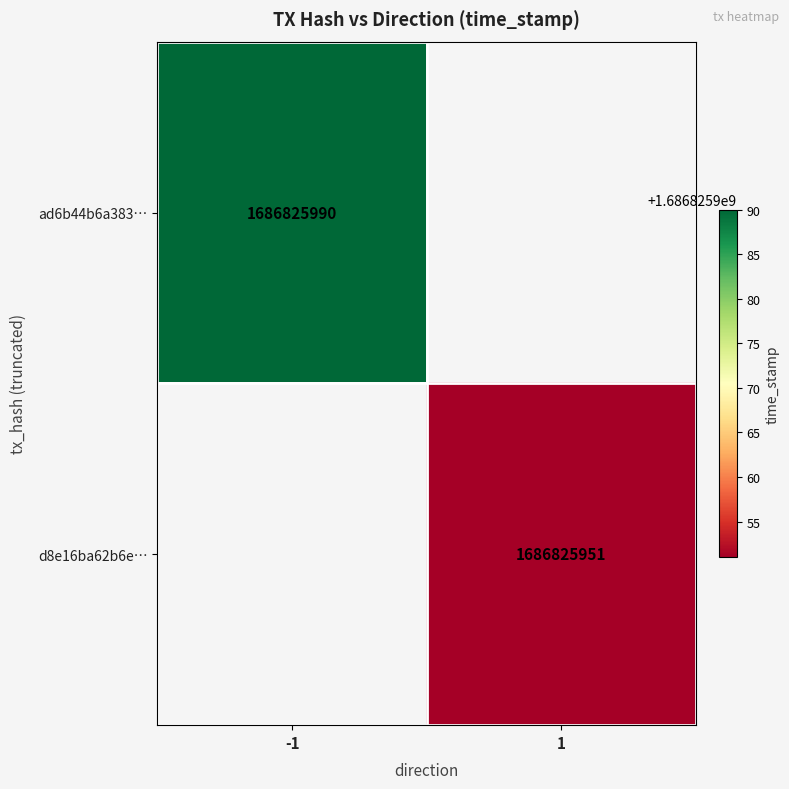

Rank the series by their average value, from lowest to highest.

d8e16ba62b6e051e96535411b5e5bbde240ec6f, ad6b44b6a383c5ea364d269878bbe4f36194215